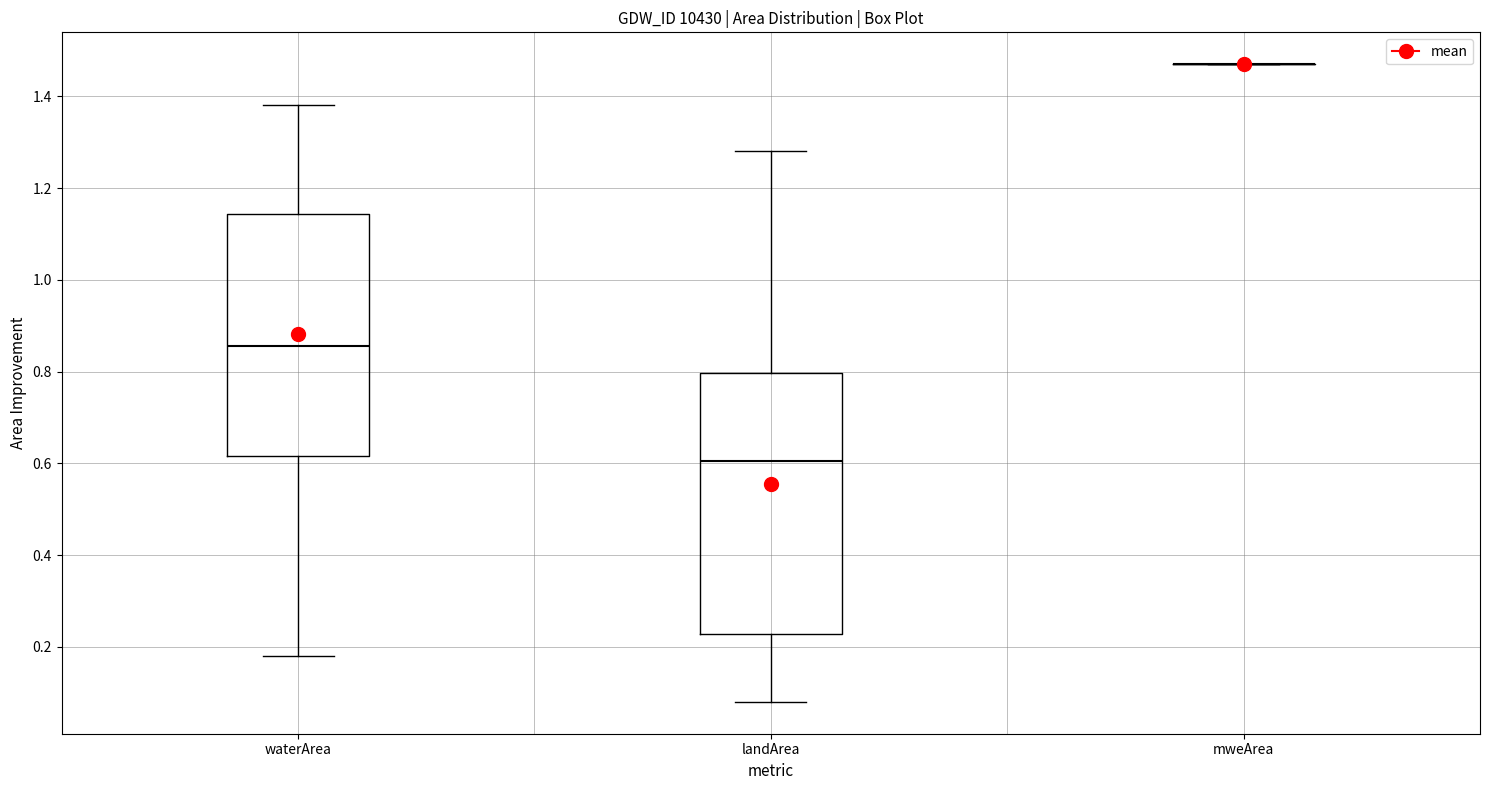

Reading left to right, transcribe this box plot: for each box, give where its median line is, the range the box spans, and where its two whiskers end, as read against the y-axis. The values are not printed on the chart, so give them approximately, as read against the axis.

waterArea: median 0.86, box 0.62 to 1.14, whiskers 0.18 to 1.38
landArea: median 0.60, box 0.22 to 0.80, whiskers 0.08 to 1.28
mweArea: box collapsed to a line at 1.48, whiskers 1.48 to 1.48